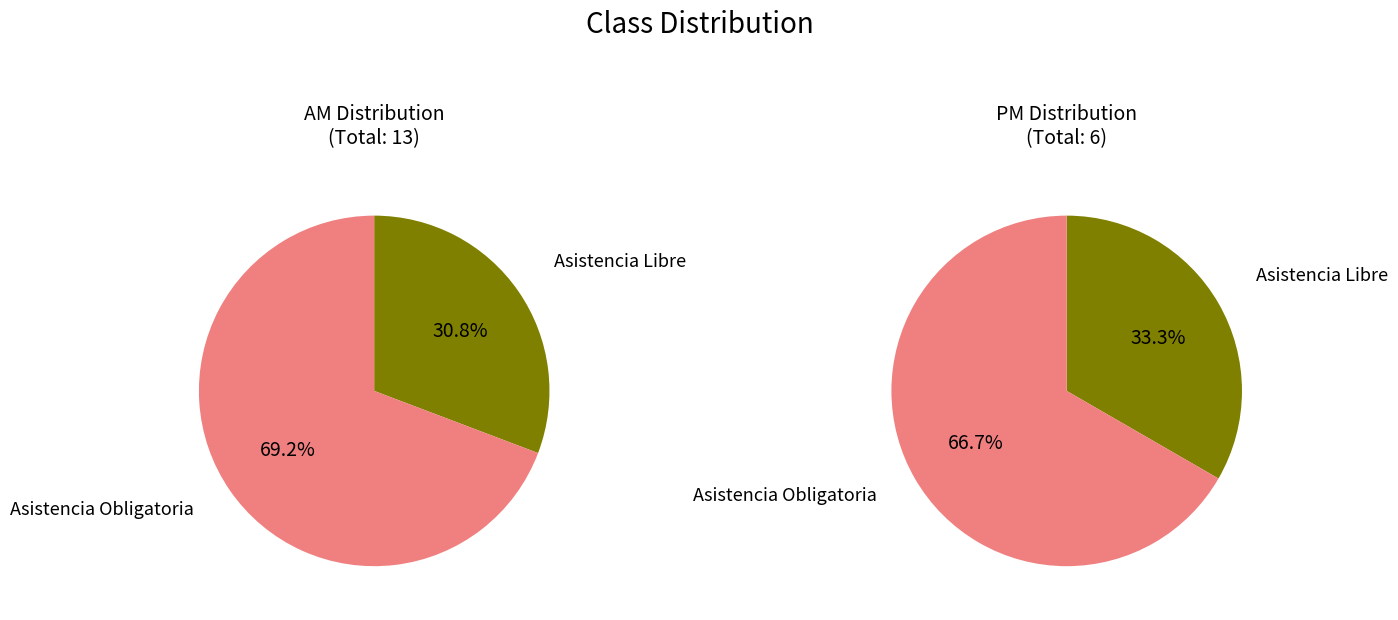

Which category accounts for the majority?

Asistencia Obligatoria